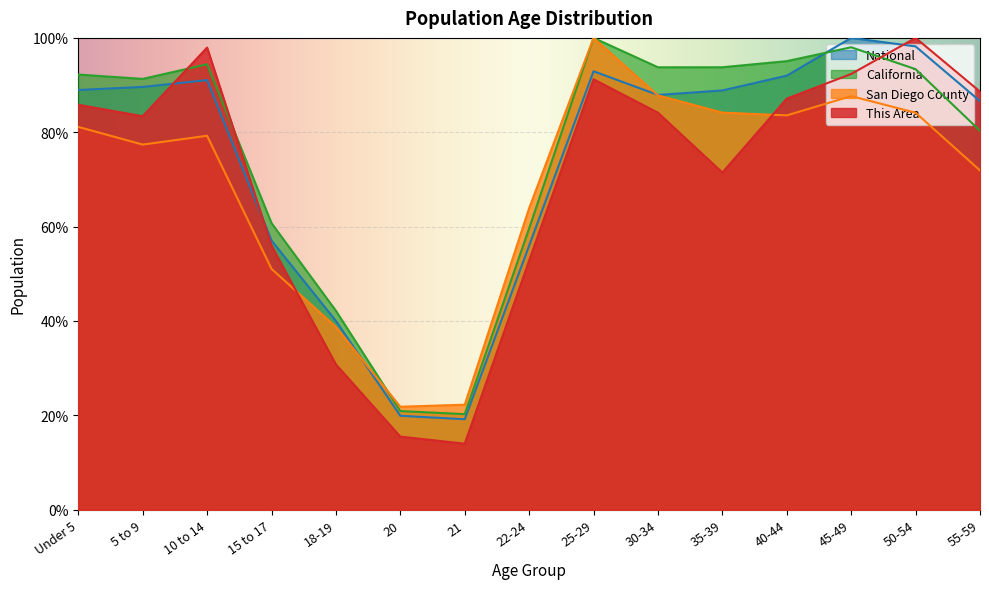

Rank the series at 10 to 14 from highest to lowest value.

This Area, California, National, San Diego County